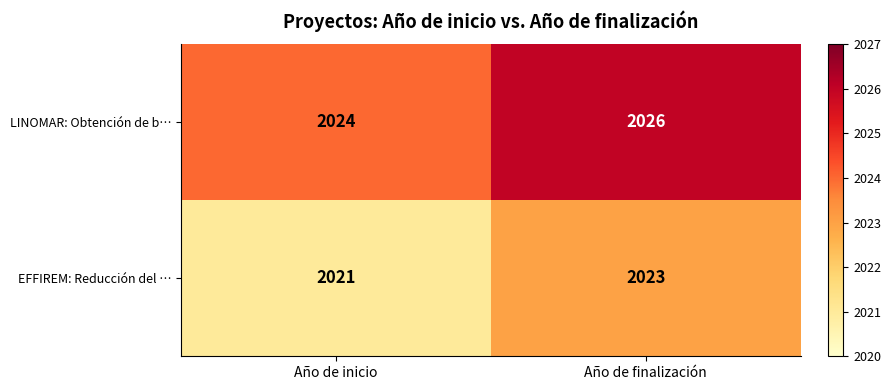

At which category is the sum across all series the highest?

Año de finalización